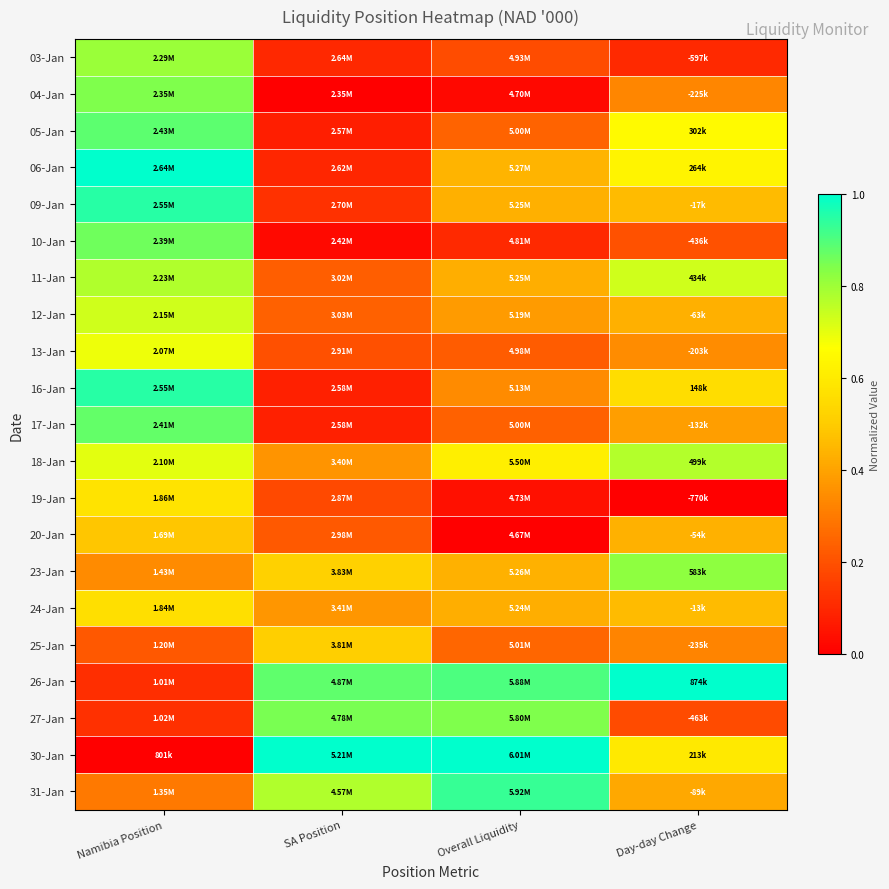

At how many categories does at least one series exceed 0?

4